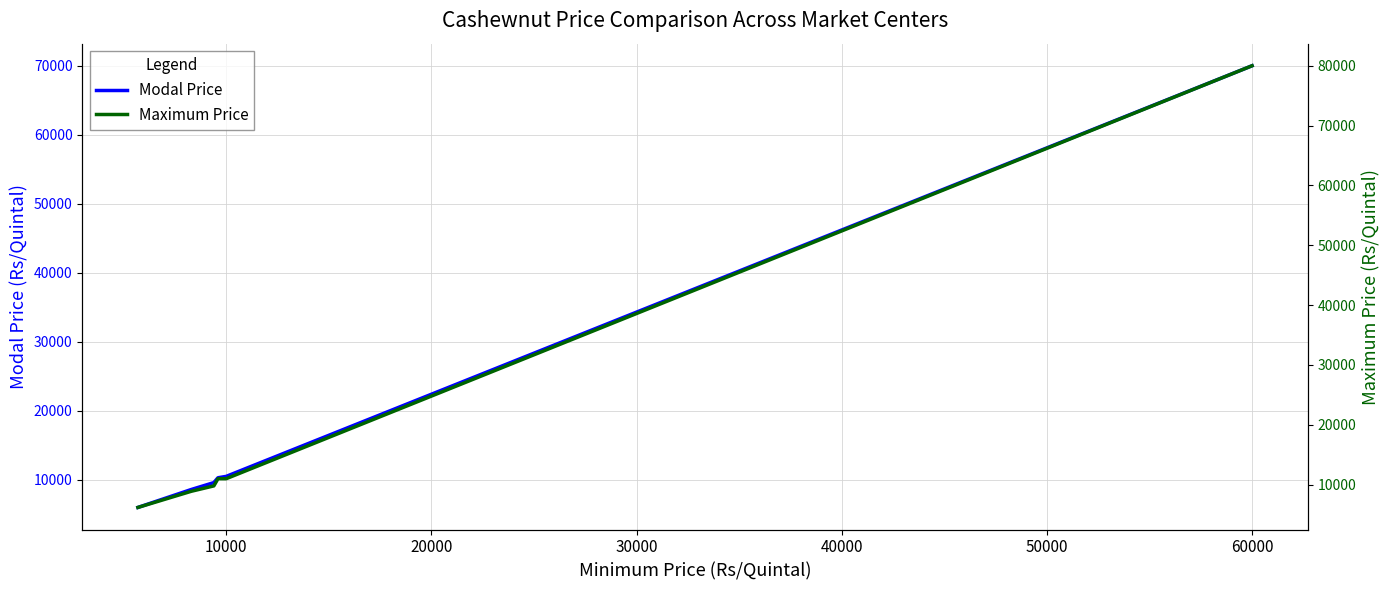

True or false: Maximum Price and Modal Price intersect in this chart.

False